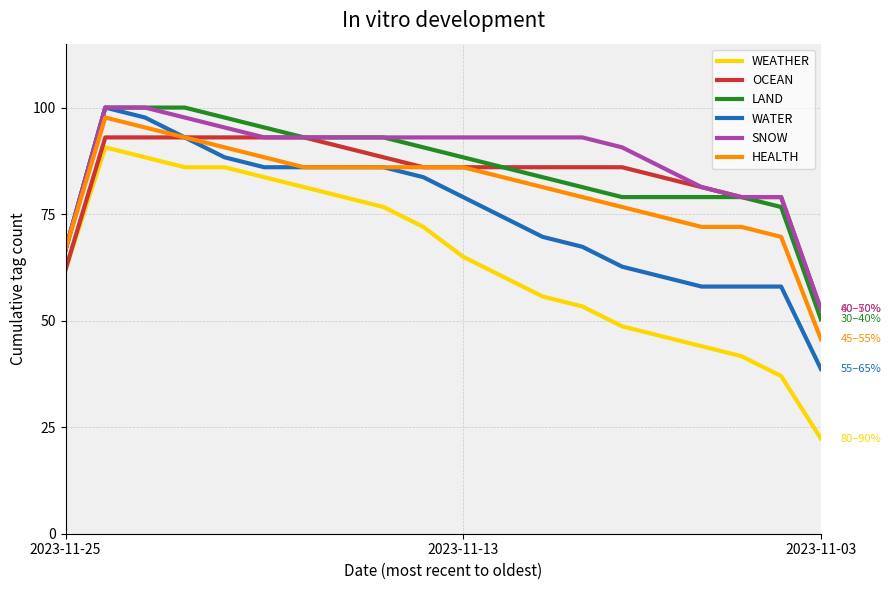

Which series has the largest total across all categories?

SNOW